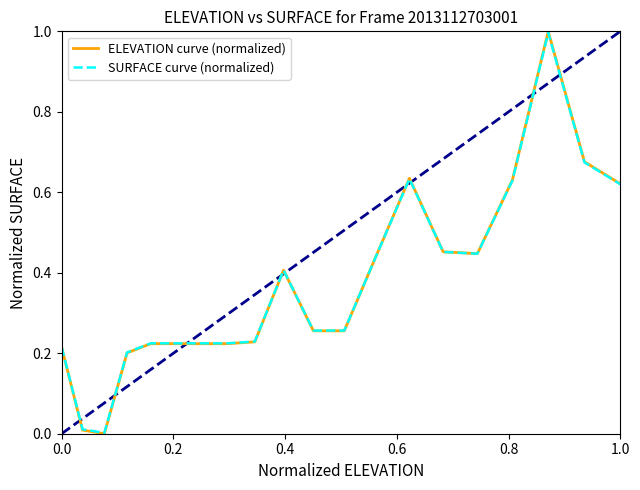

Which series has the widest spread of values?

ELEVATION curve (normalized)